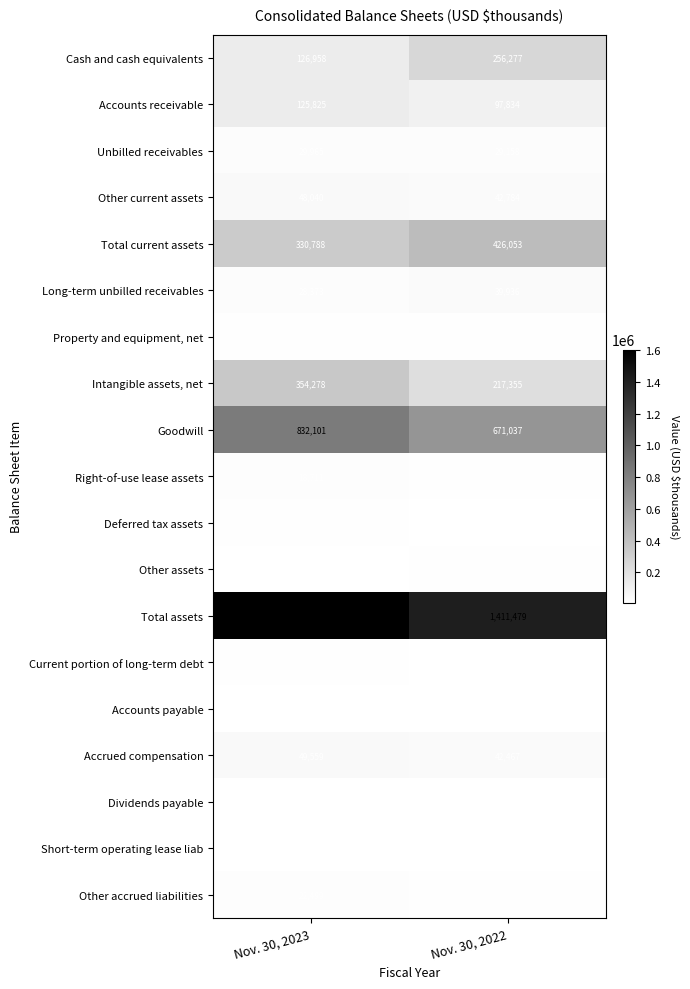

At which label is Dividends payable closest to 8245?

Nov. 30, 2022